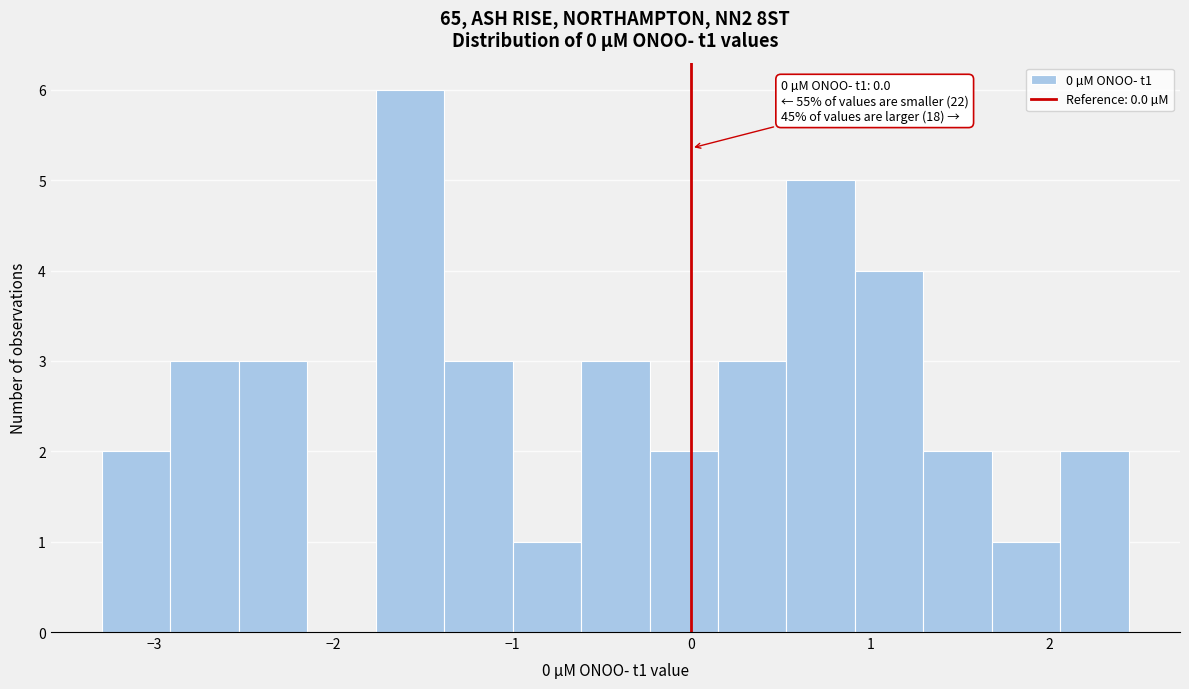

Read against the x-axis, roughly where is the centre of the tallest bar?

-1.6